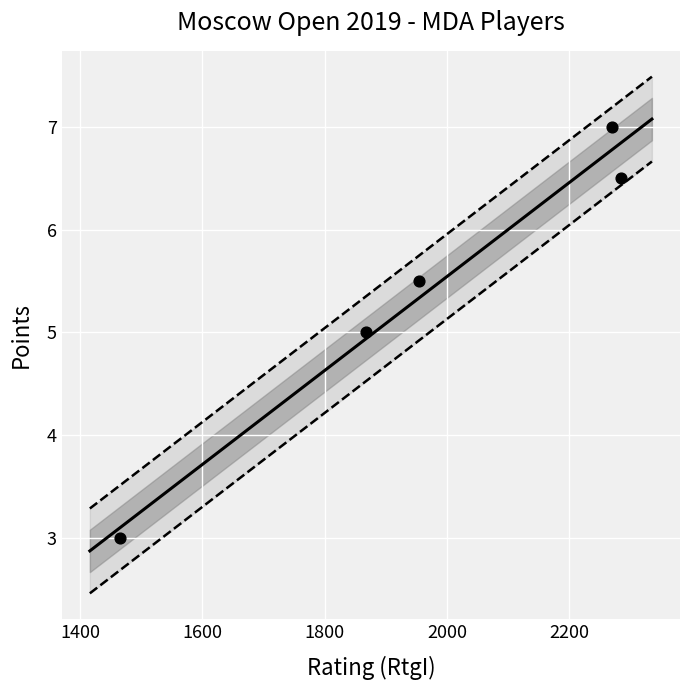

What is the range of X values (max minus min)?

819.0